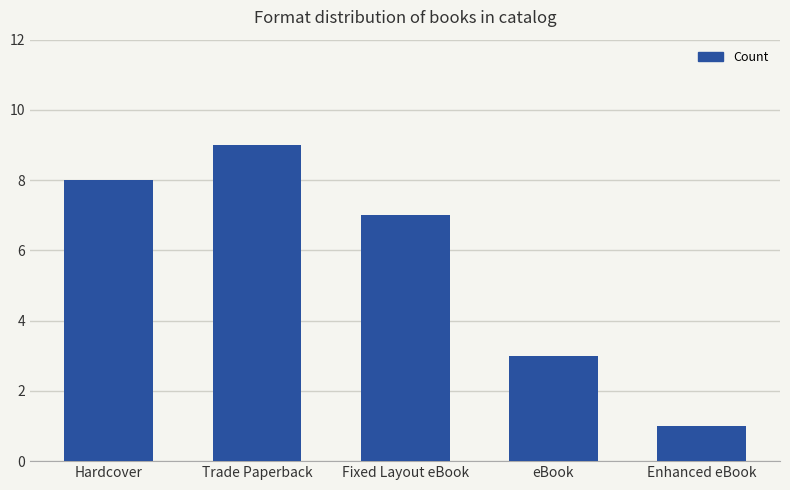

Reading left to right, transcribe all the data shown in this chart.

8	9	7	3	1